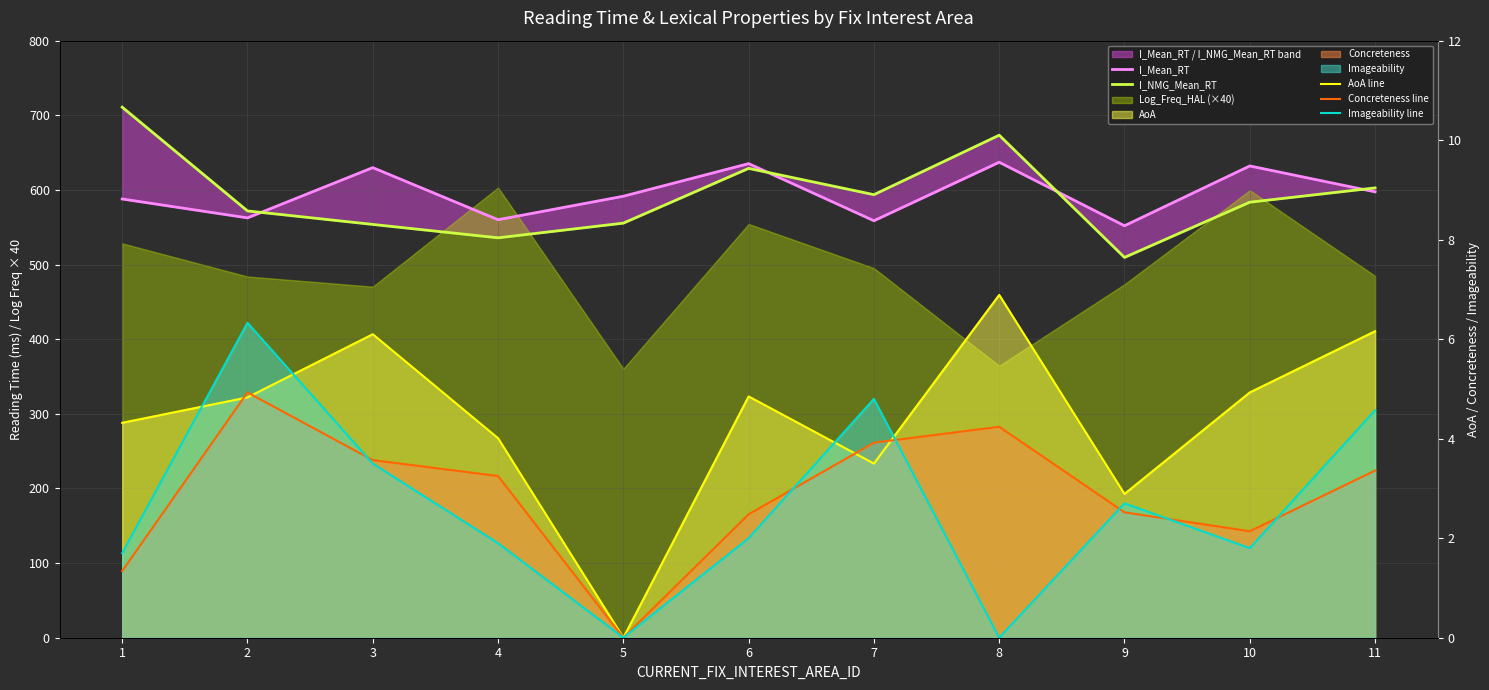

How many values in the Imageability line series are below 2?

5